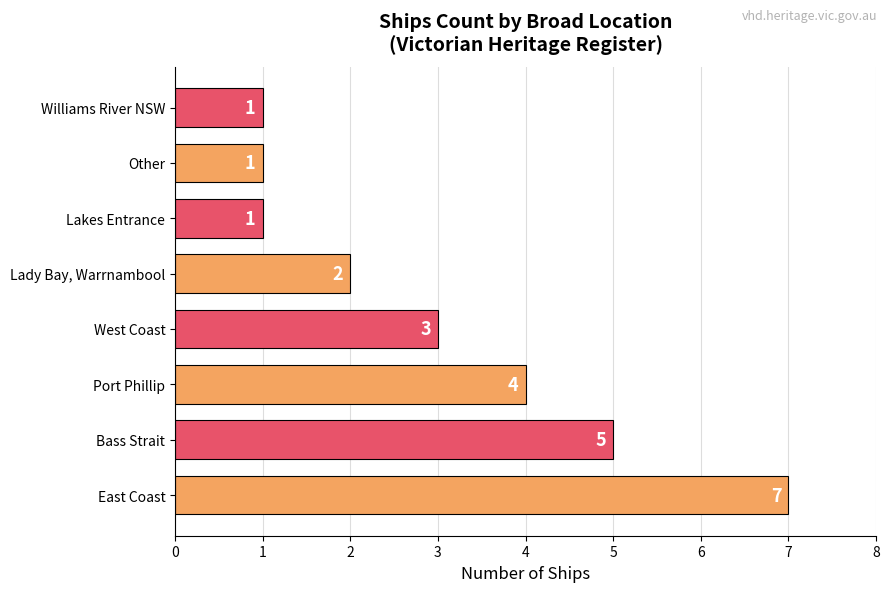

Count the values in the range 1 to 5.

7